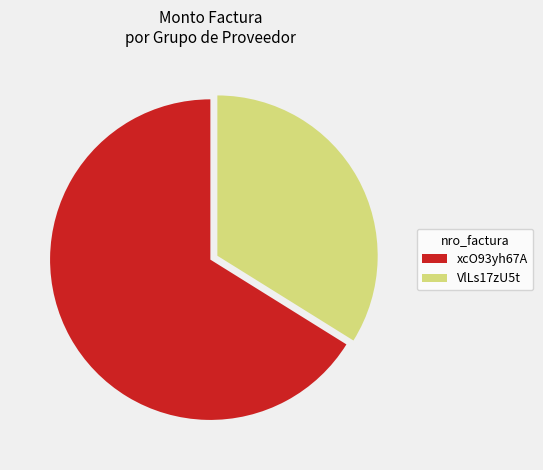

Does any single category account for the majority?

Yes